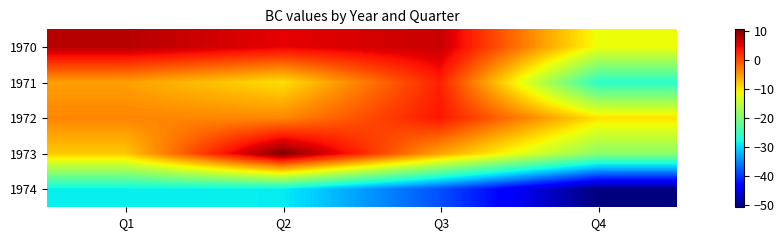

What is the total value across all series at Q1?

-38.3